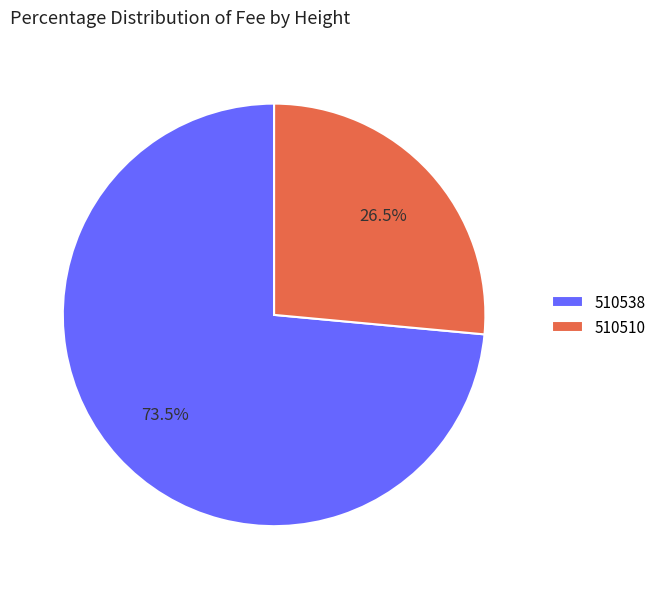

Is 510510 the majority of the pie?

No